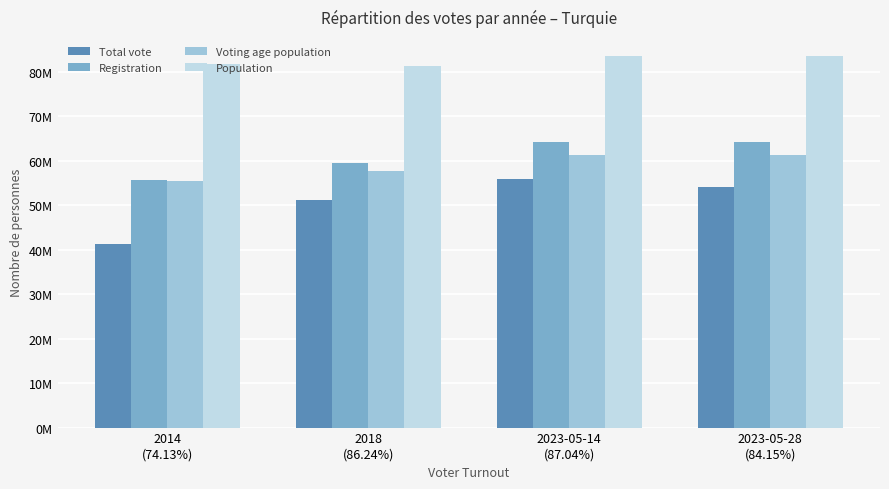

At 2023-05-28
(84.15%), list the series in order from smallest to largest.

Total vote, Voting age population, Registration, Population